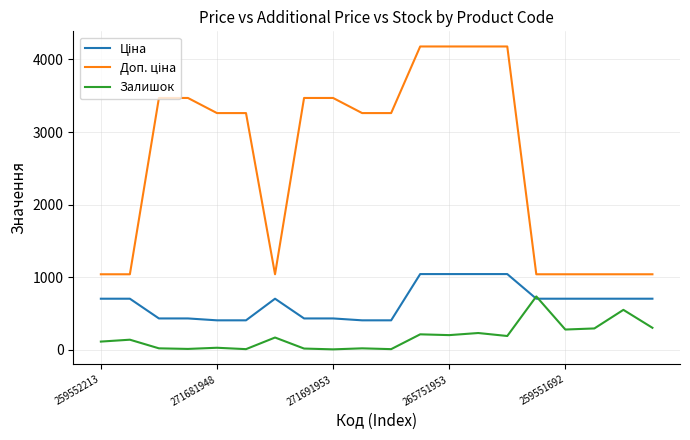

What is the greatest value displayed?

4179.3